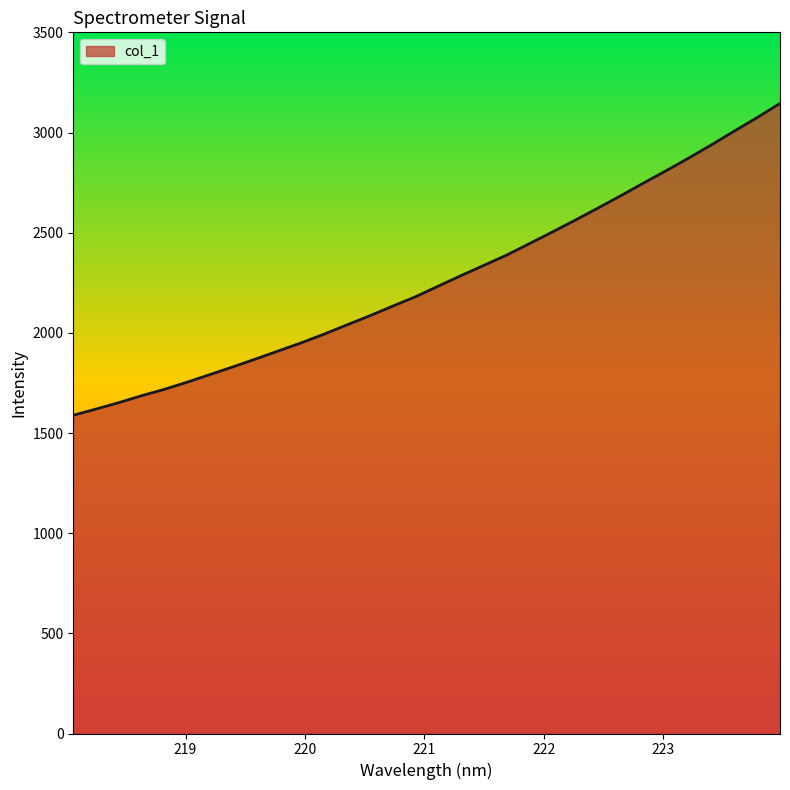

What is the difference between the maximum and minimum values?

1556.4